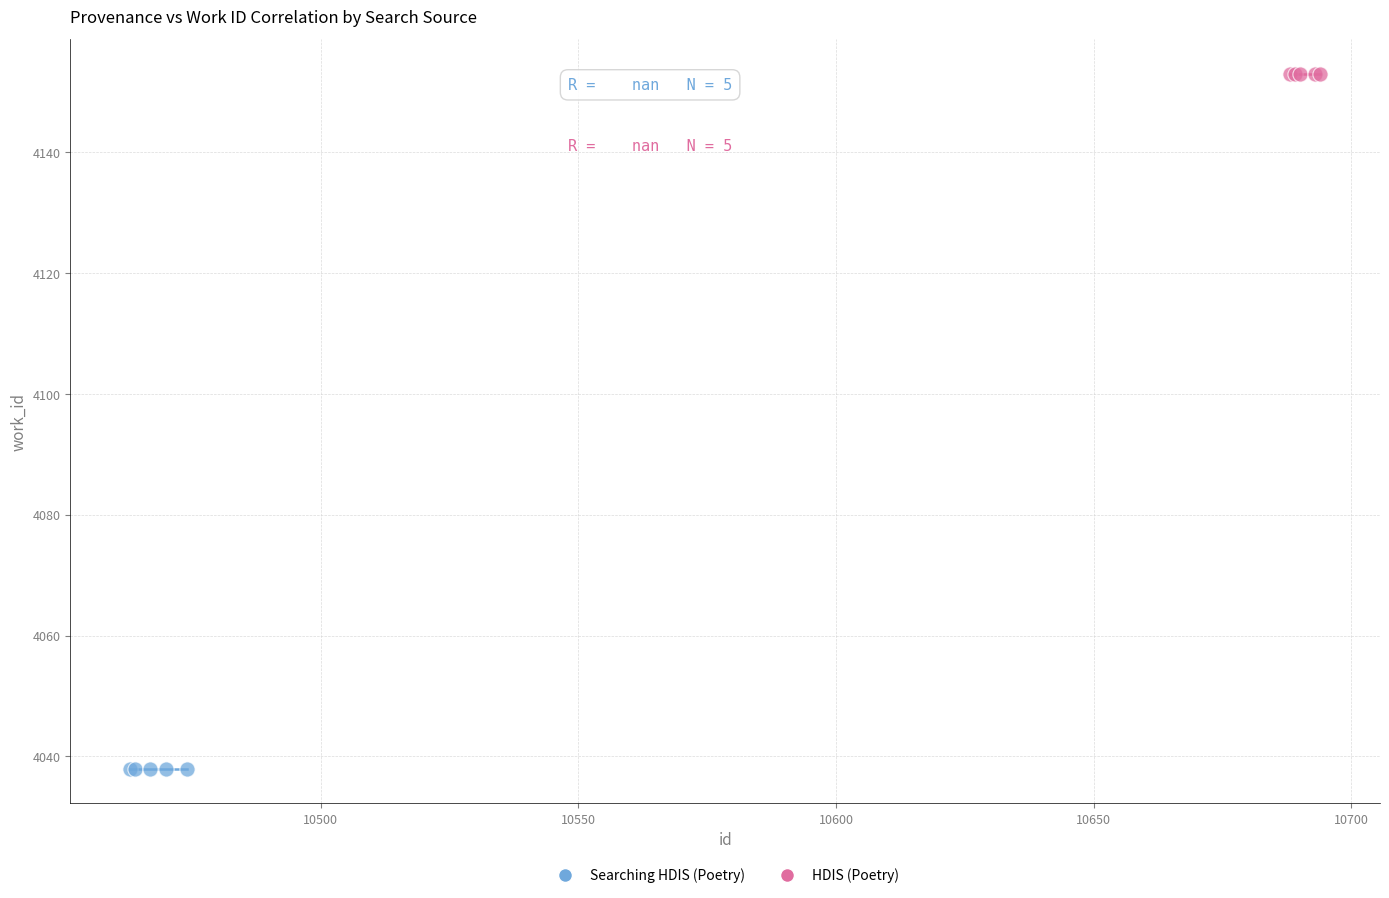

Which series reaches the minimum Y coordinate?

Searching HDIS (Poetry)